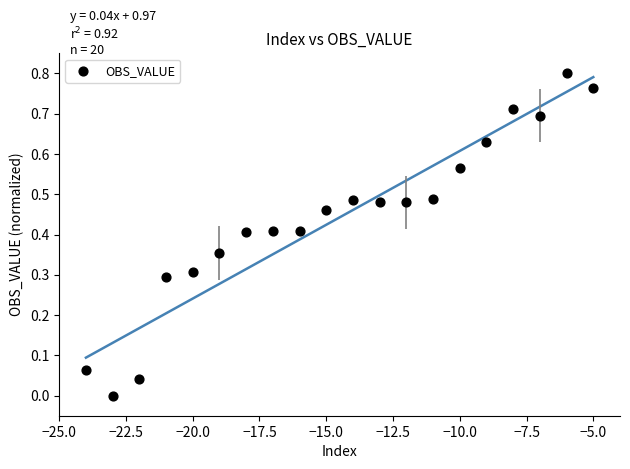

What is the range of X values (max minus min)?

19.0